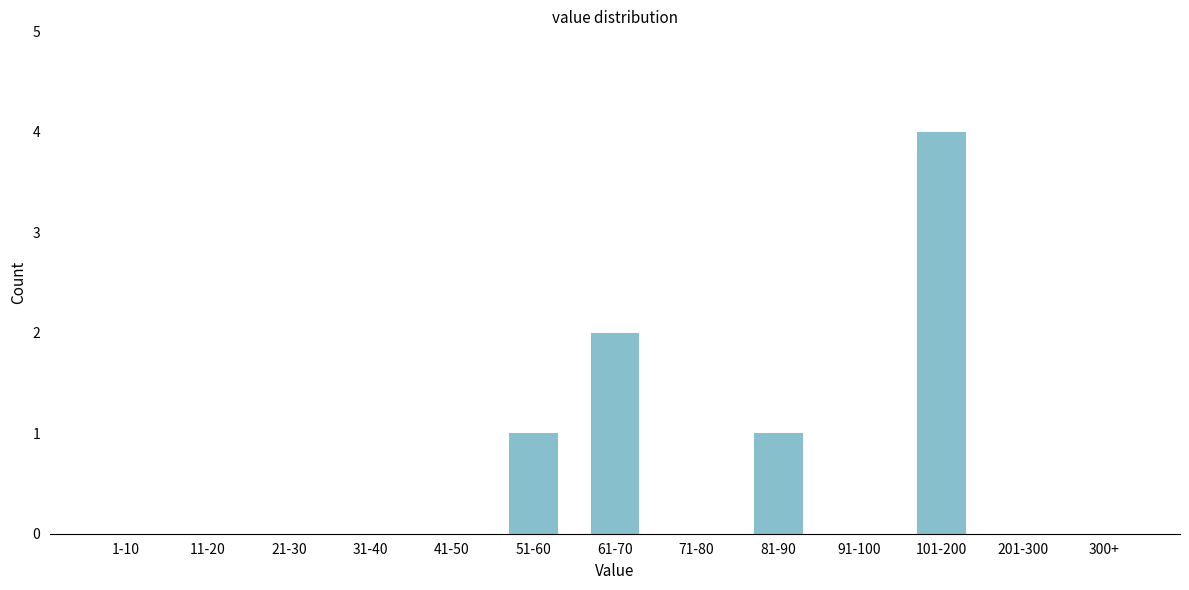

Reading left to right, list all the values displayed in this chart.

1-10=0	11-20=0	21-30=0	31-40=0	41-50=0	51-60=1	61-70=2	71-80=0	81-90=1	91-100=0	101-200=4	201-300=0	300+=0